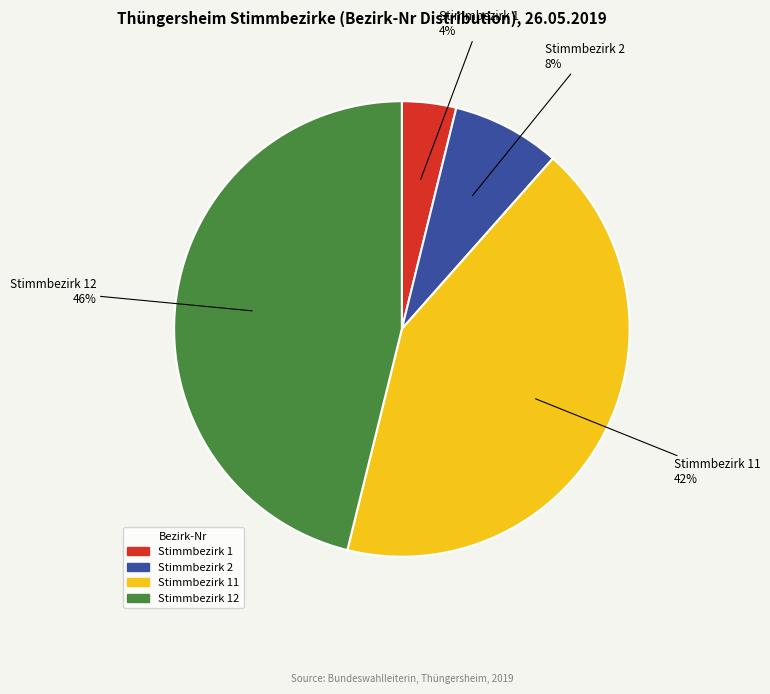

To the nearest percent, what is the difference between the largest and smallest slice percentages?

42%